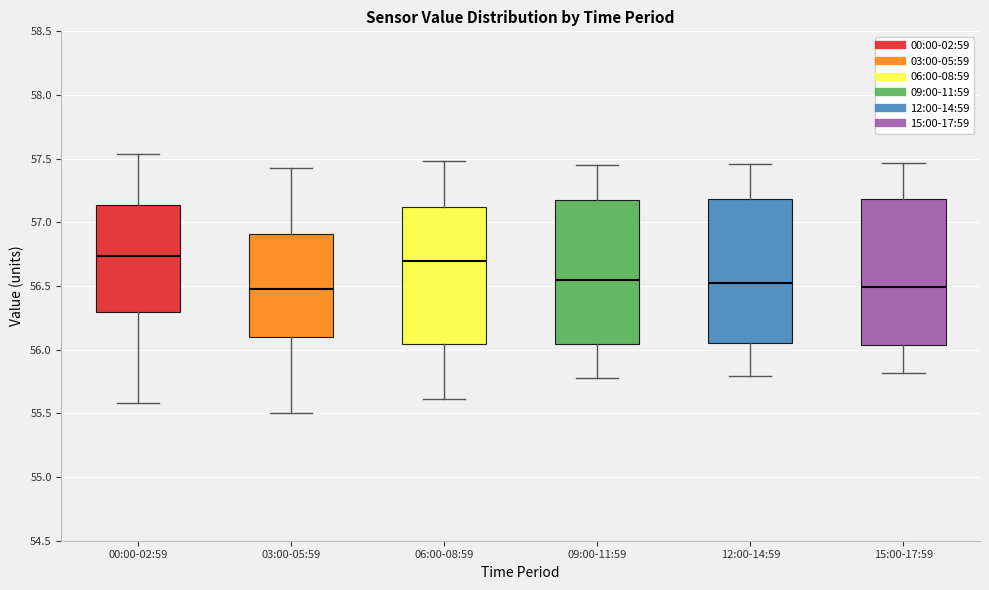

Reading left to right, read every box against the y-axis: the position of its median line, the range the box covers, and the ends of its whiskers. The values are not printed on the chart, so give them approximately, as read against the axis.

00:00-02:59: median 56.75, box 56.30 to 57.15, whiskers 55.60 to 57.55
03:00-05:59: median 56.50, box 56.10 to 56.90, whiskers 55.50 to 57.45
06:00-08:59: median 56.70, box 56.05 to 57.10, whiskers 55.60 to 57.50
09:00-11:59: median 56.55, box 56.05 to 57.20, whiskers 55.80 to 57.45
12:00-14:59: median 56.50, box 56.05 to 57.20, whiskers 55.80 to 57.45
15:00-17:59: median 56.50, box 56.05 to 57.20, whiskers 55.80 to 57.45